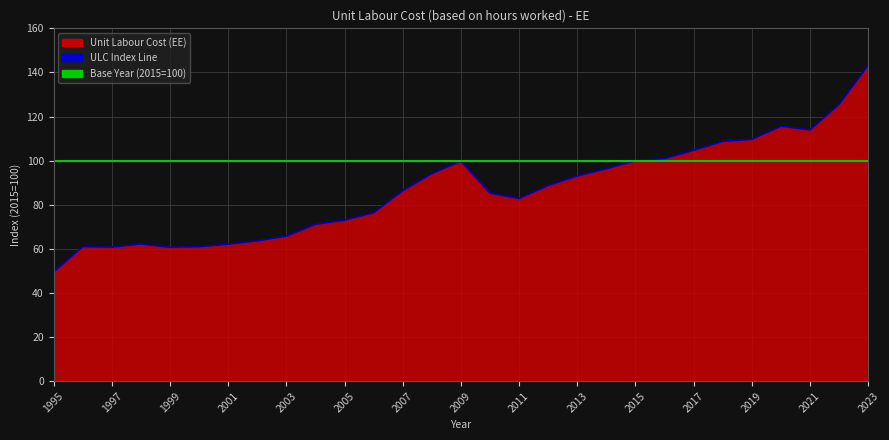

The value at 2011 is 134.5. True or false?

False